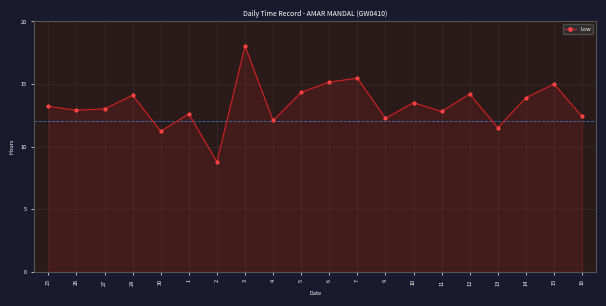

Which category has the highest value across all series?

3